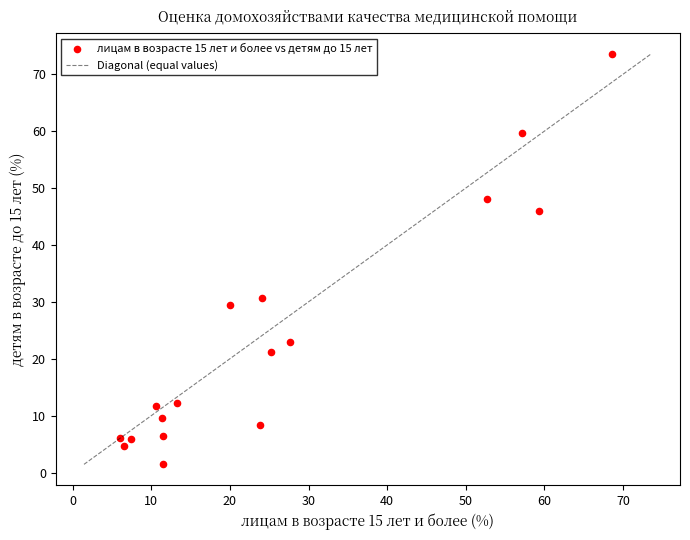

What Y value in the scatter plot is closest to 37?

30.7